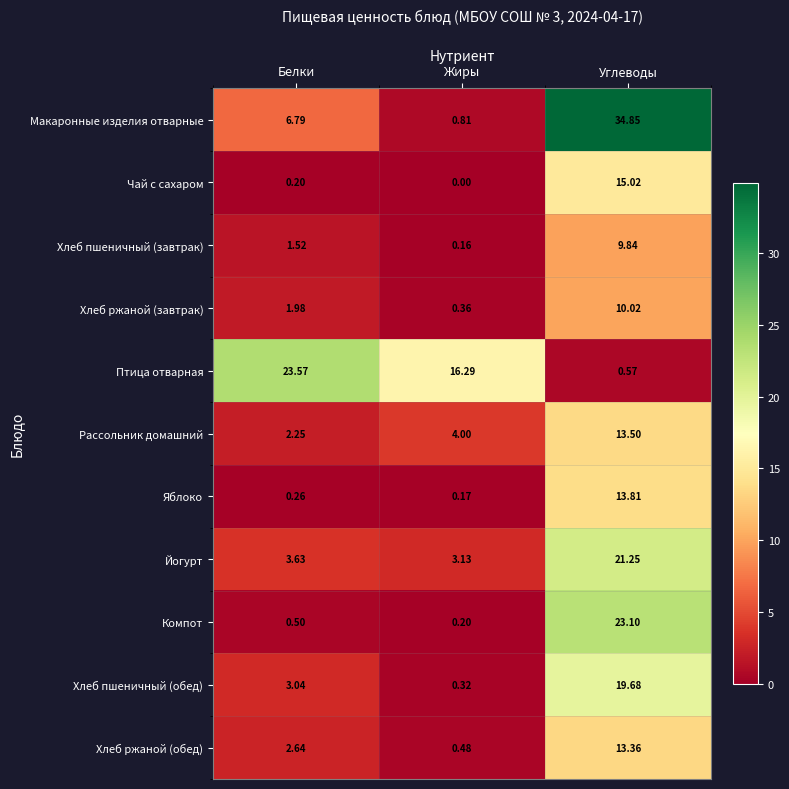

Where is Йогурт nearest to the value 12?

Белки